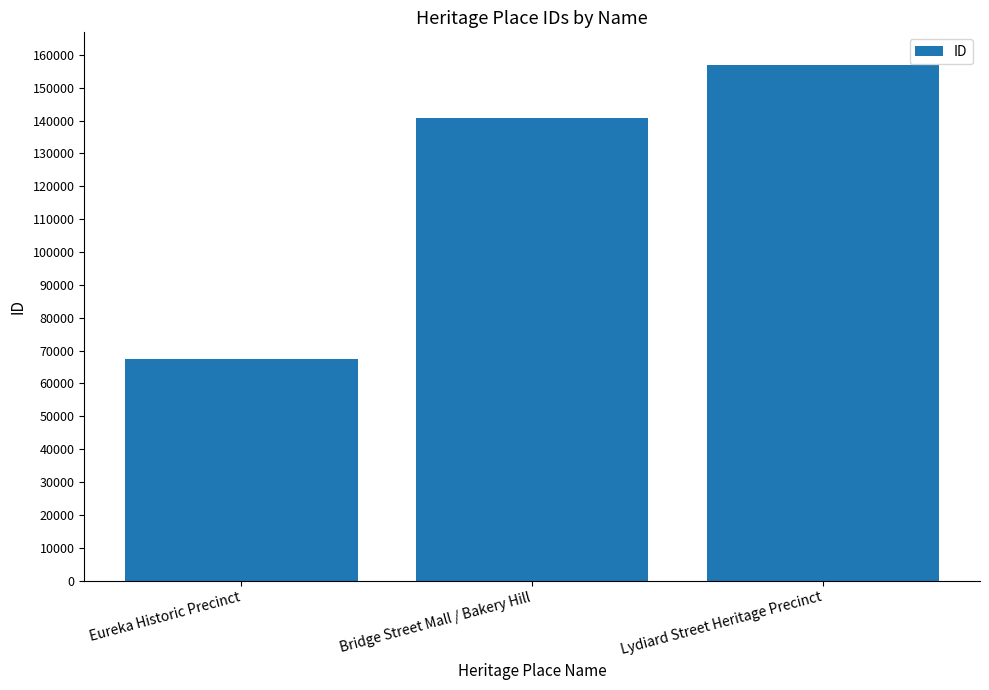

Reading left to right, list all the values displayed in this chart.

Eureka Historic Precinct=67343	Bridge Street Mall / Bakery Hill=140650	Lydiard Street Heritage Precinct=156830